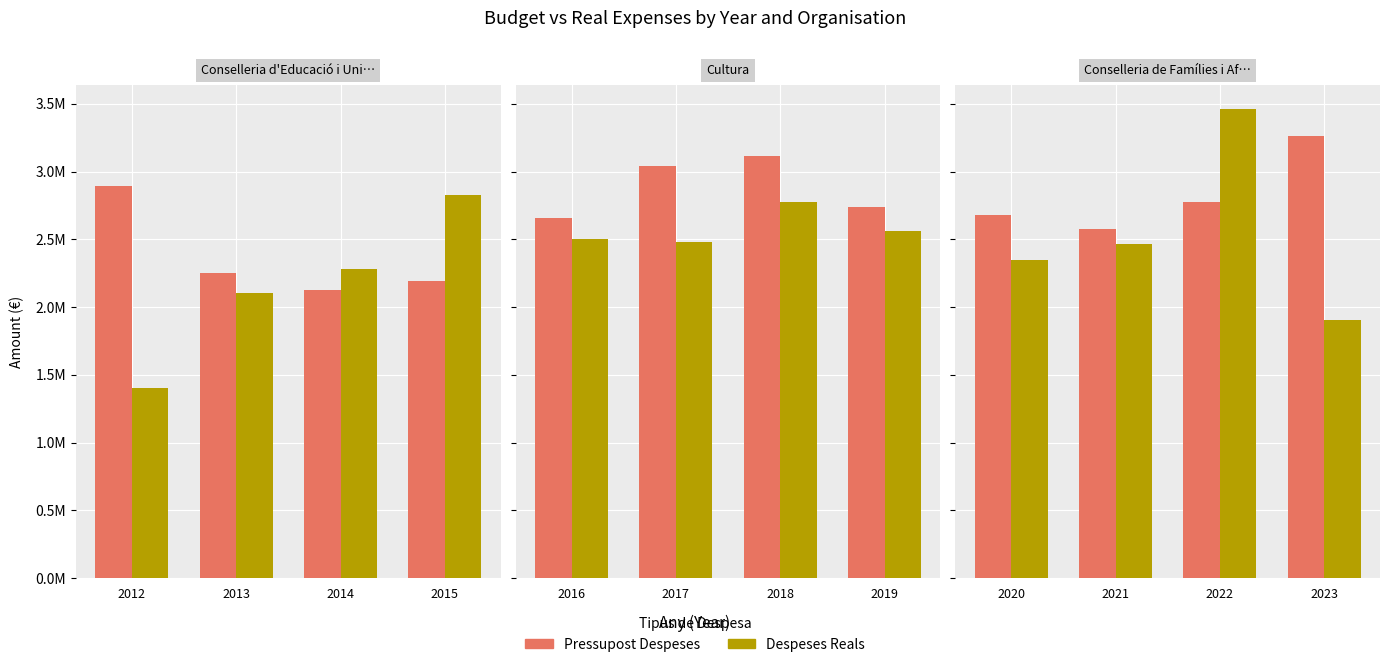

Between 2022 and 2023, which series saw the biggest shift?

Despeses Reals